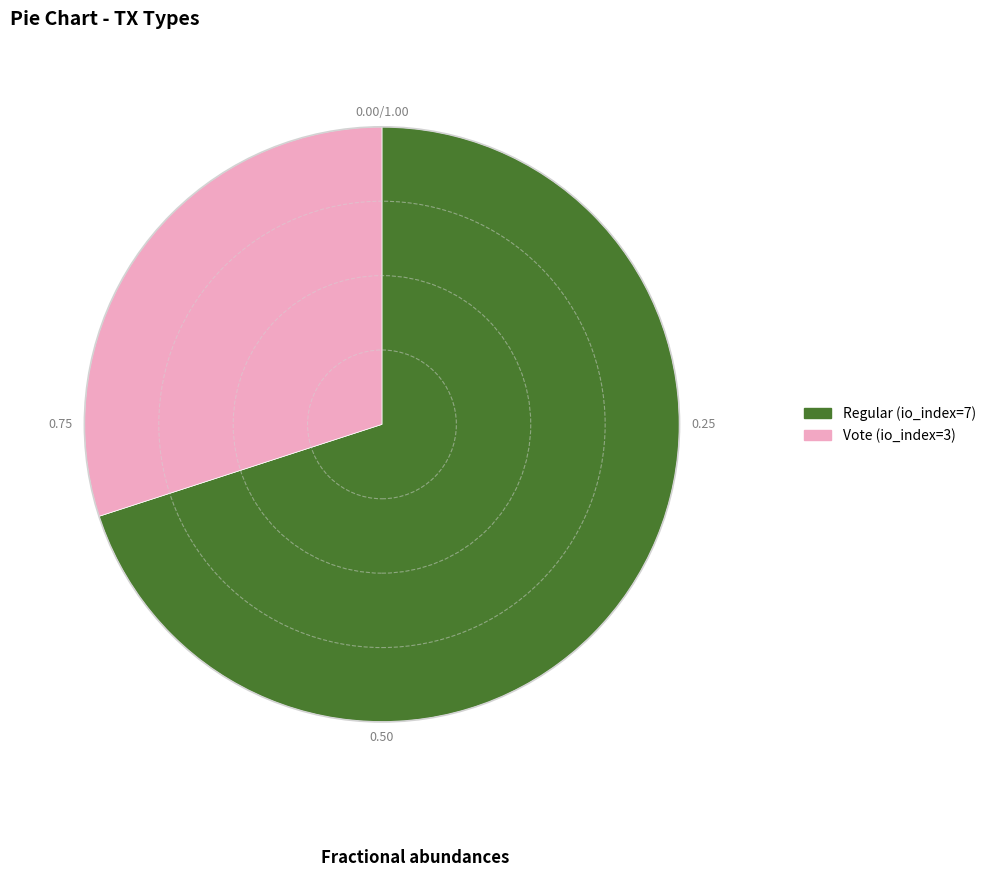

Rank the categories by value from lowest to highest.

Vote (io_index=3), Regular (io_index=7)